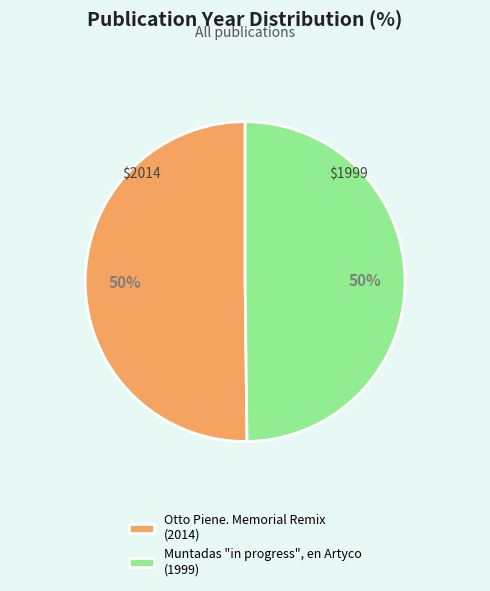

To the nearest percent, what portion does Otto Piene. Memorial Remix represent?

50%